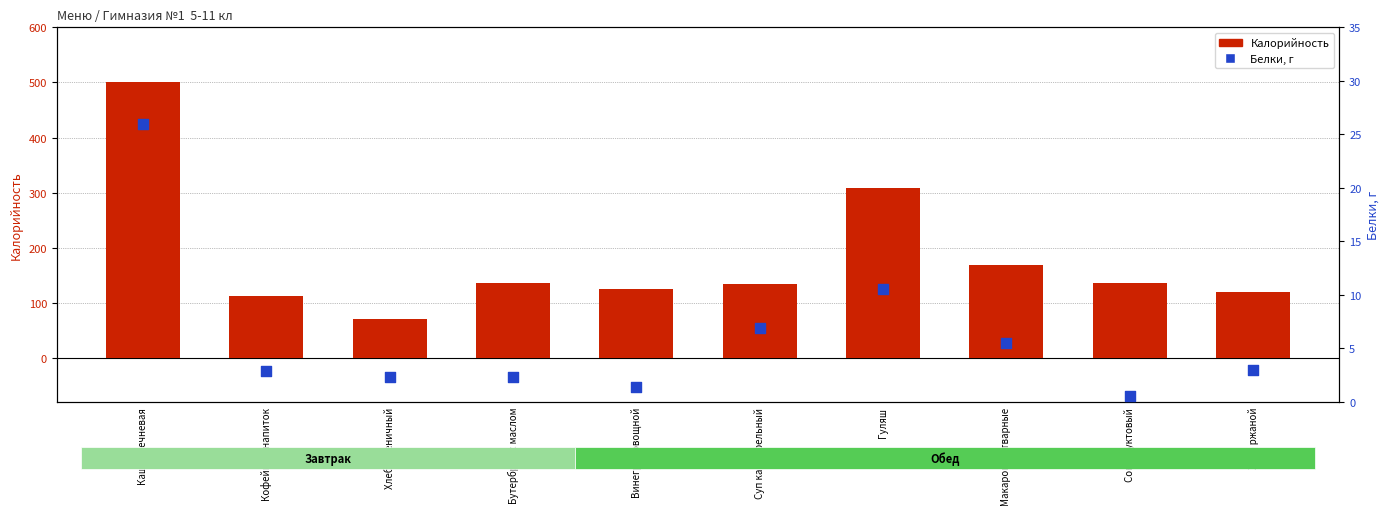

Which series reaches the minimum Y coordinate?

Белки